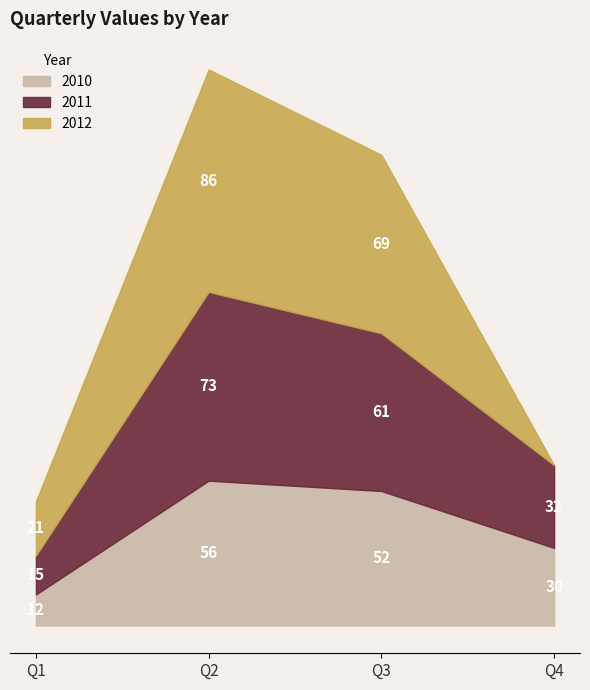

What is the average value of the 2011 series?

45